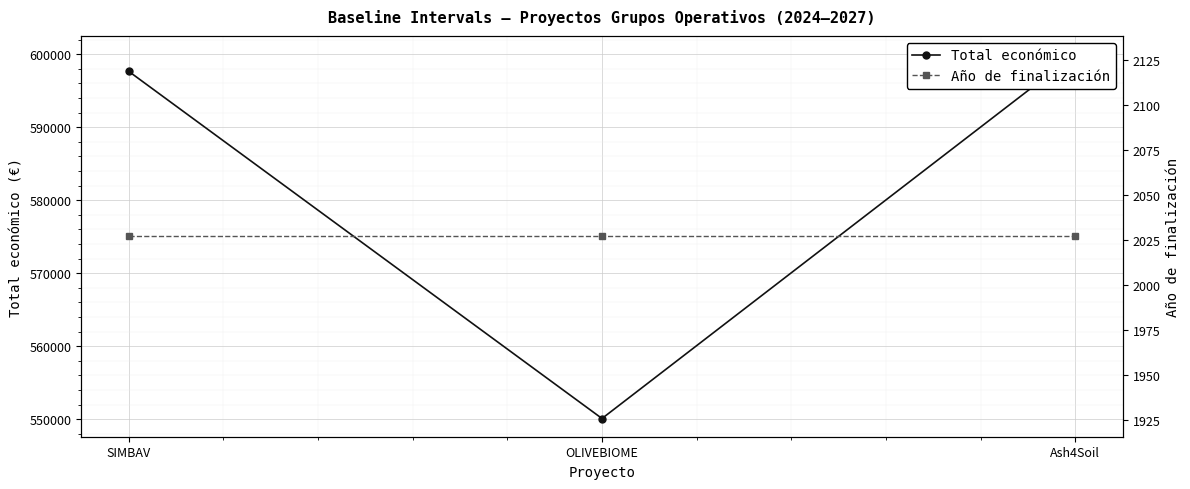

Reading left to right, what are all the values shown in this chart?

Total económico: 597651	550111	600000
Año de finalización: 2027	2027	2027